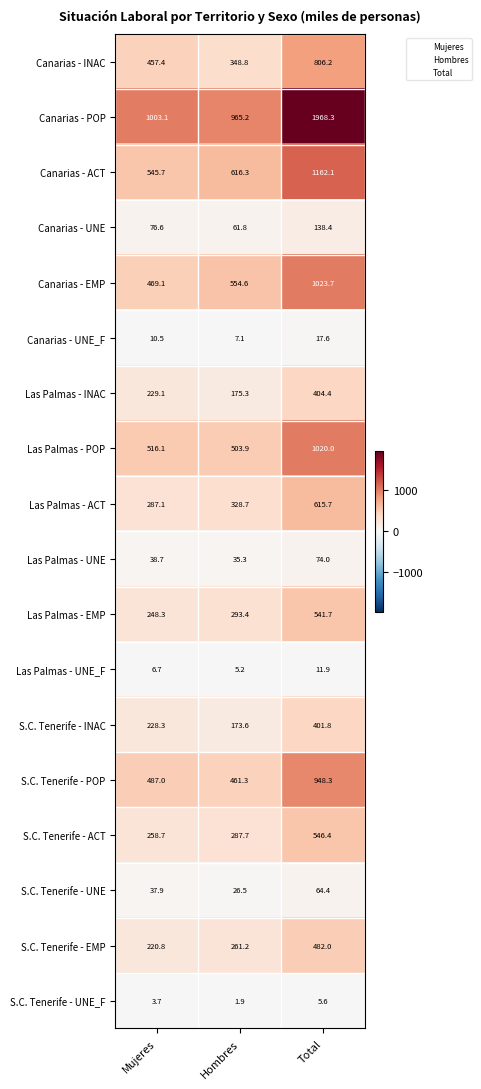

At how many categories does at least one series exceed 777?

3